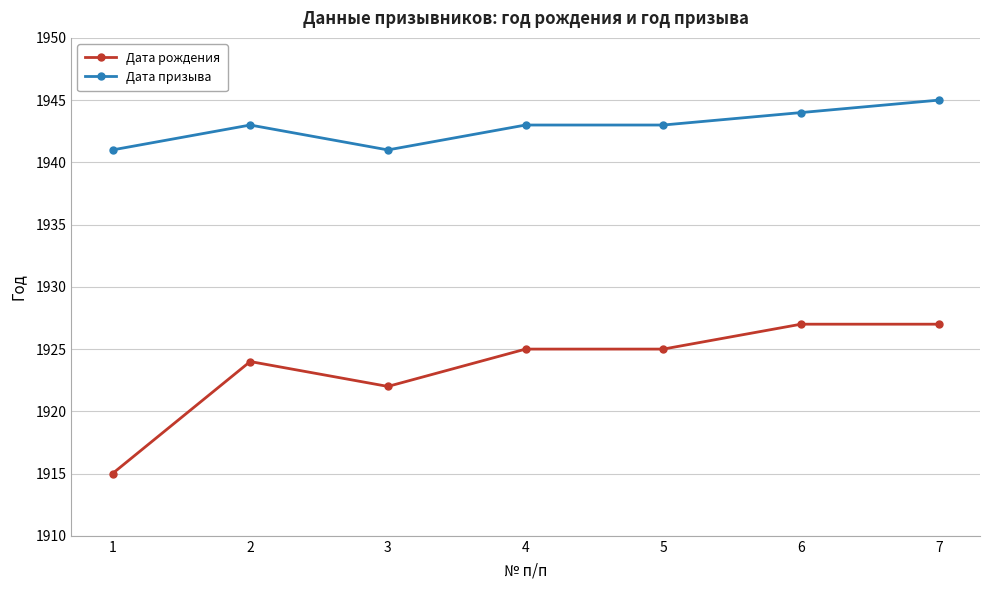

Where is the first local minimum for Дата рождения?

3